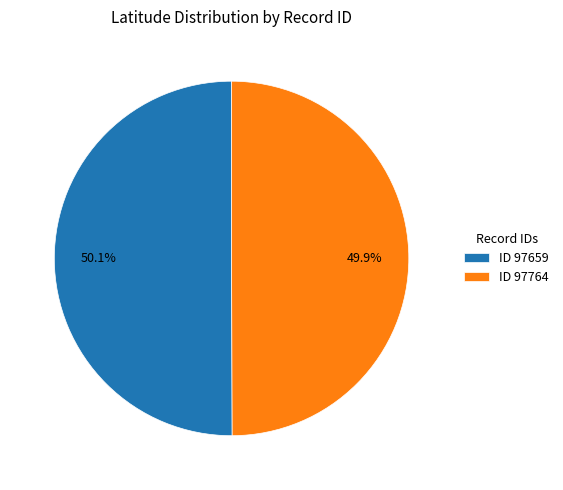

Is there any slice that represents more than half of the pie?

Yes